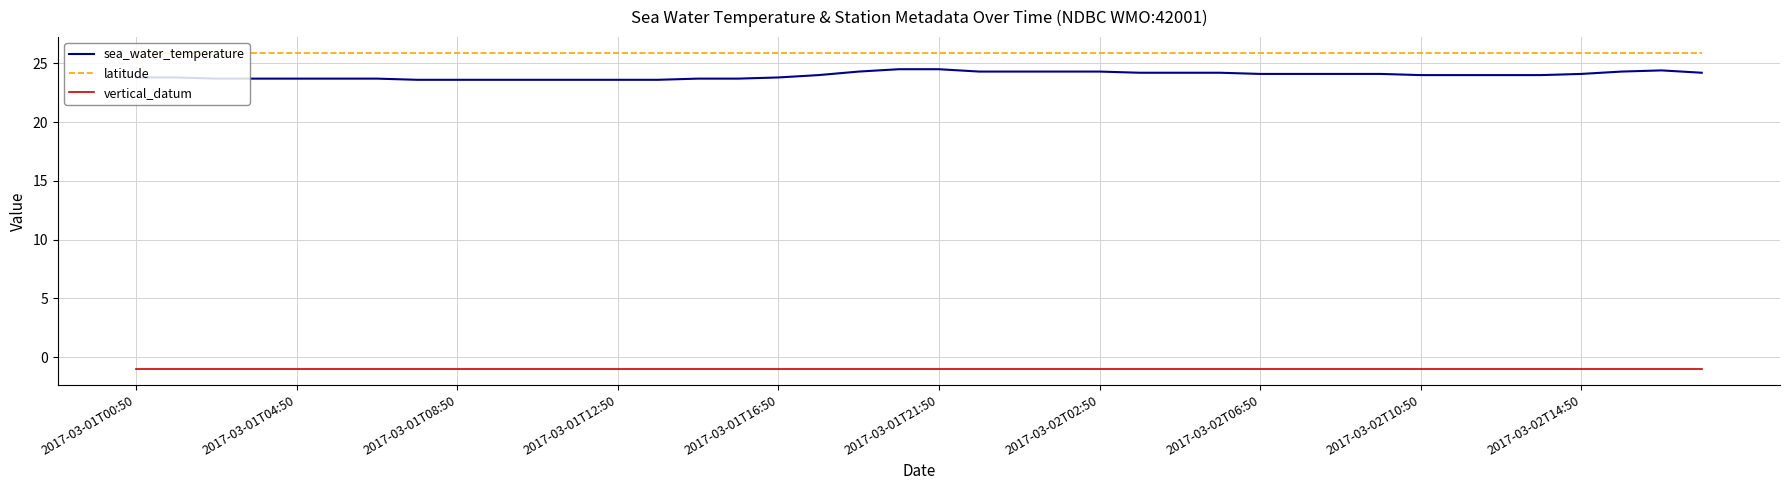

True or false: sea_water_temperature and vertical_datum cross at least once.

False